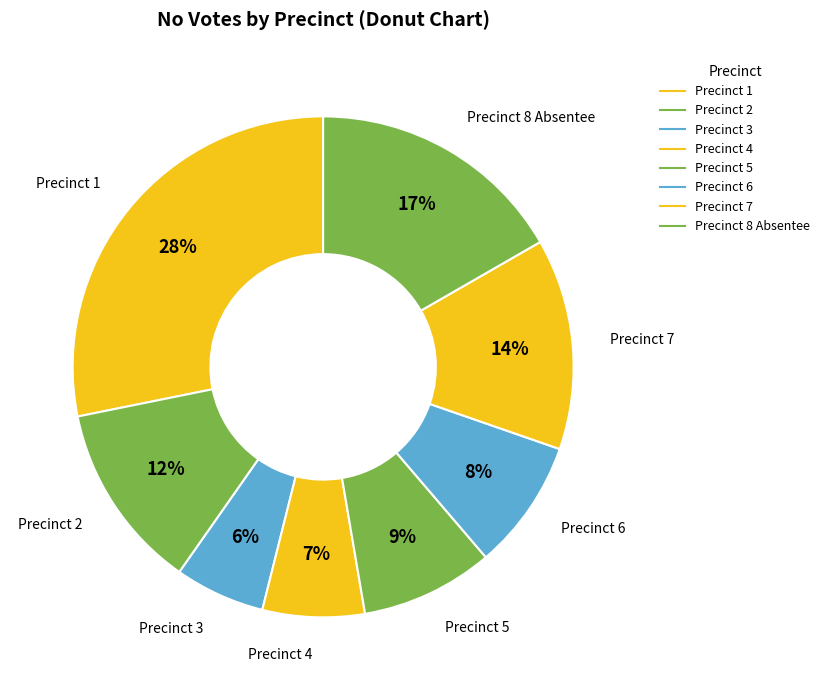

How many segments does this pie chart have?

8